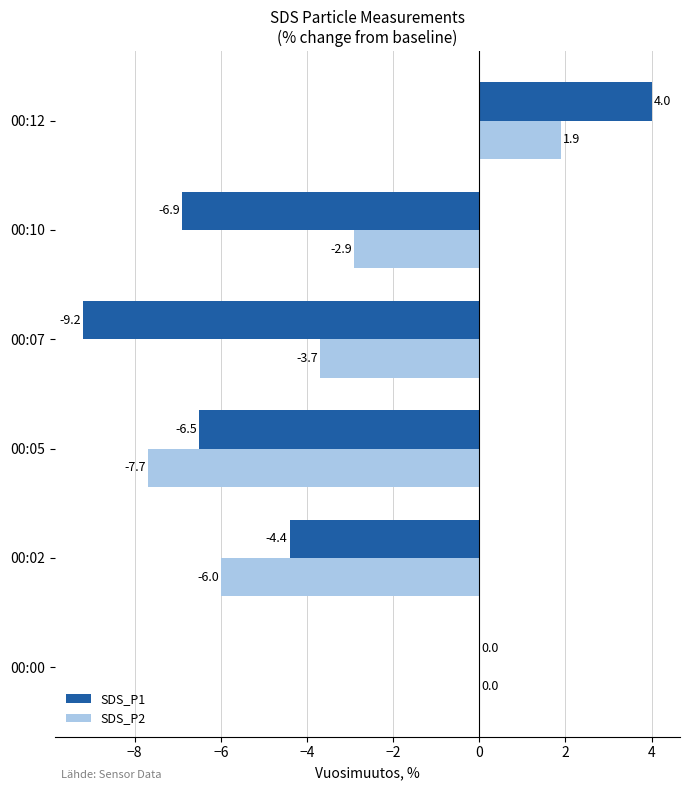

Which series changed the most between 00:00 and 00:12?

SDS_P1